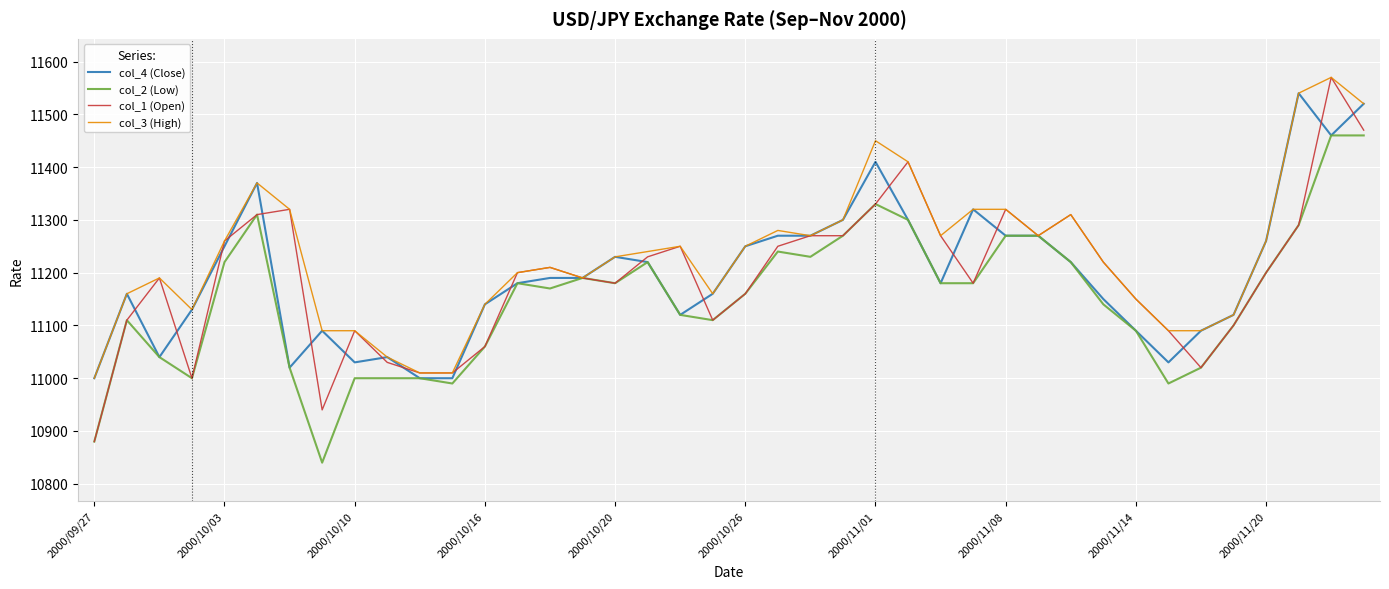

What is the minimum value shown in the chart?

10840